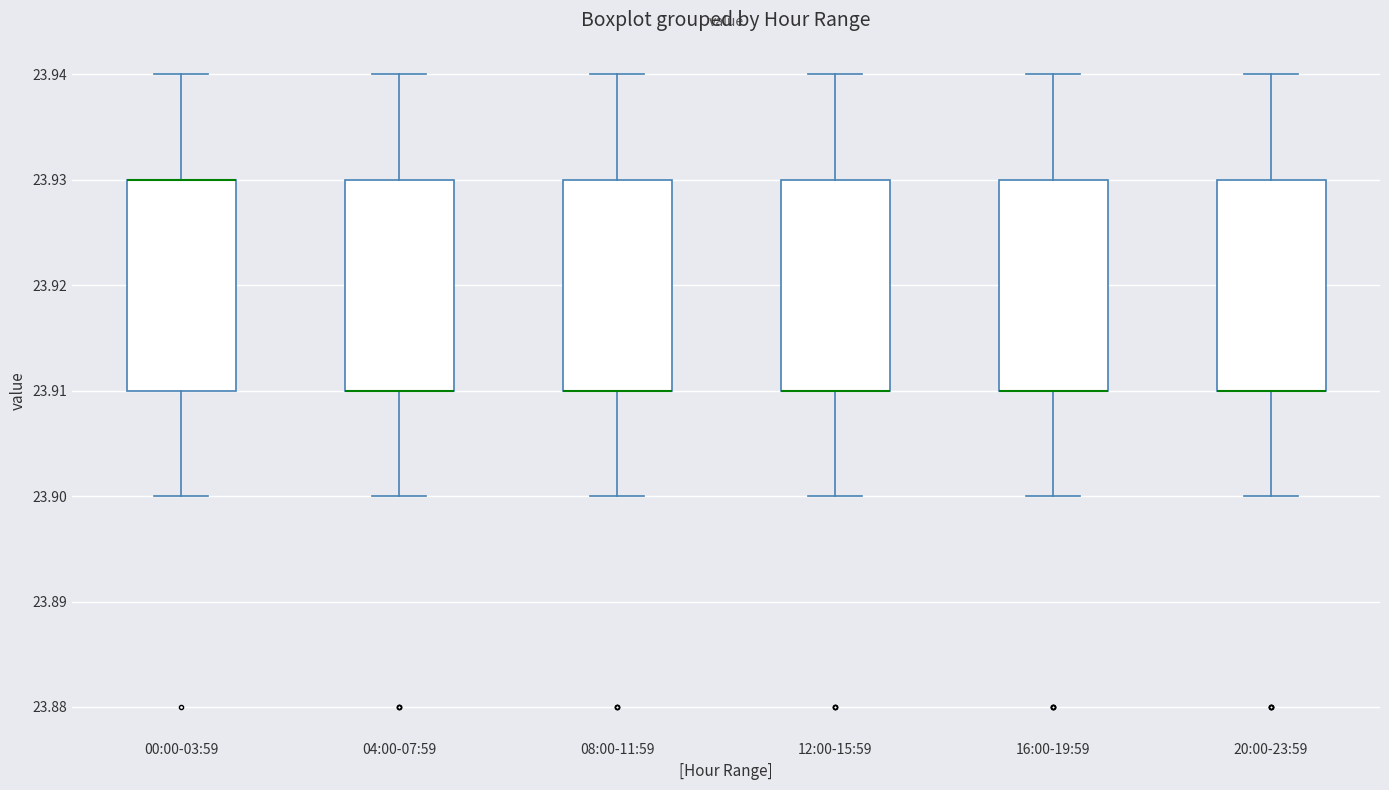

Reading left to right, read every box against the y-axis: the position of its median line, the range the box covers, and the ends of its whiskers. The values are not printed on the chart, so give them approximately, as read against the axis.

00:00-03:59: median 23.93 (drawn on the box's upper edge), box 23.91 to 23.93, whiskers 23.90 to 23.94
04:00-07:59: median 23.91 (drawn on the box's lower edge), box 23.91 to 23.93, whiskers 23.90 to 23.94
08:00-11:59: median 23.91 (drawn on the box's lower edge), box 23.91 to 23.93, whiskers 23.90 to 23.94
12:00-15:59: median 23.91 (drawn on the box's lower edge), box 23.91 to 23.93, whiskers 23.90 to 23.94
16:00-19:59: median 23.91 (drawn on the box's lower edge), box 23.91 to 23.93, whiskers 23.90 to 23.94
20:00-23:59: median 23.91 (drawn on the box's lower edge), box 23.91 to 23.93, whiskers 23.90 to 23.94